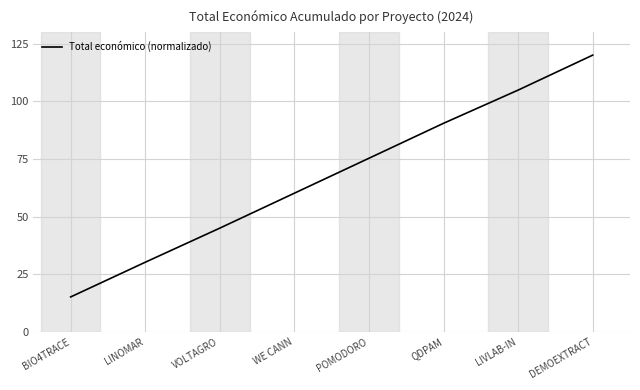

What is the average value?

67.6